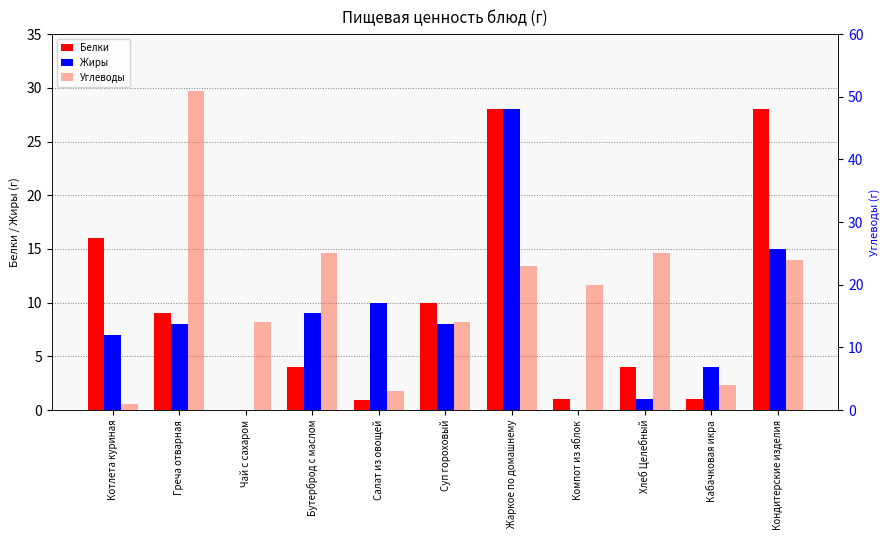

Rank the series by their maximum value, from lowest to highest.

Белки, Жиры, Углеводы